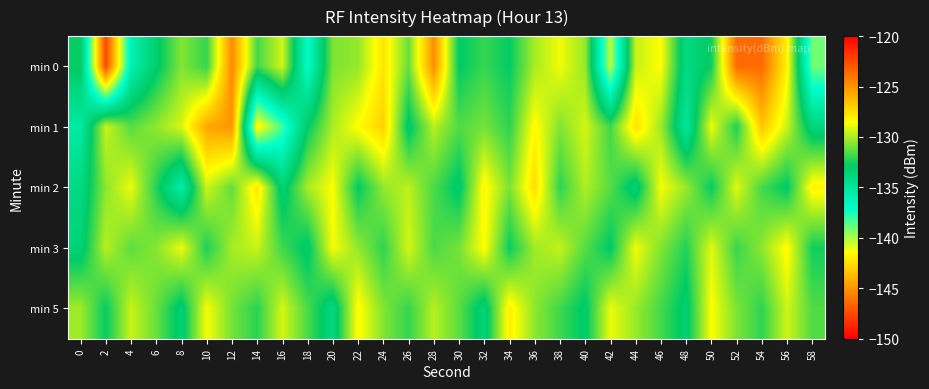

At how many categories does at least one series exceed -127?

5